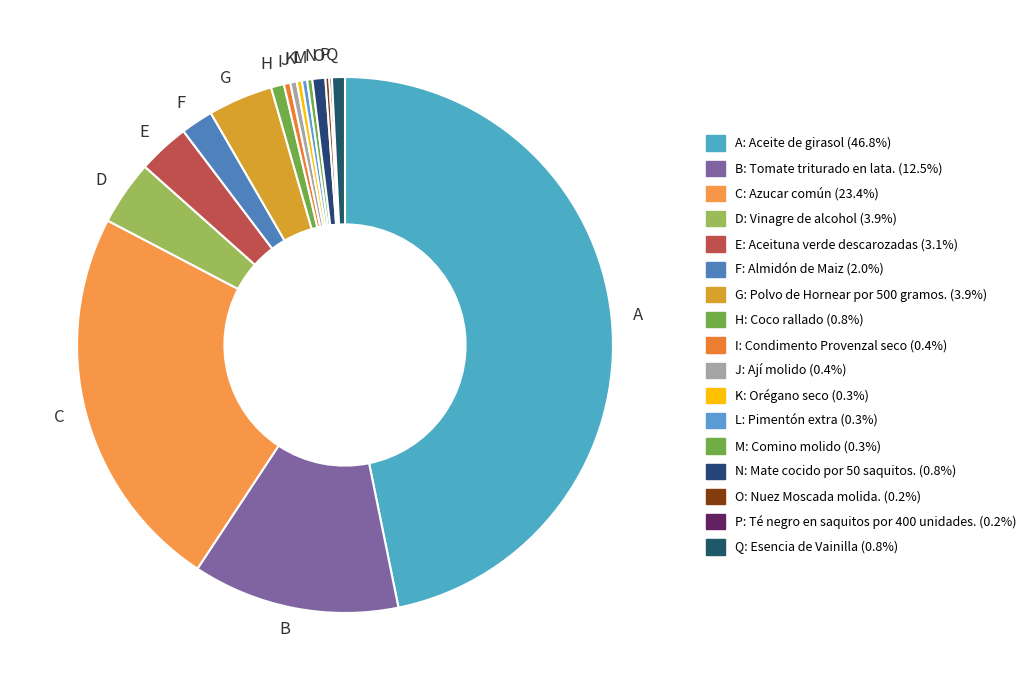

Does A account for over 50% of the chart?

No